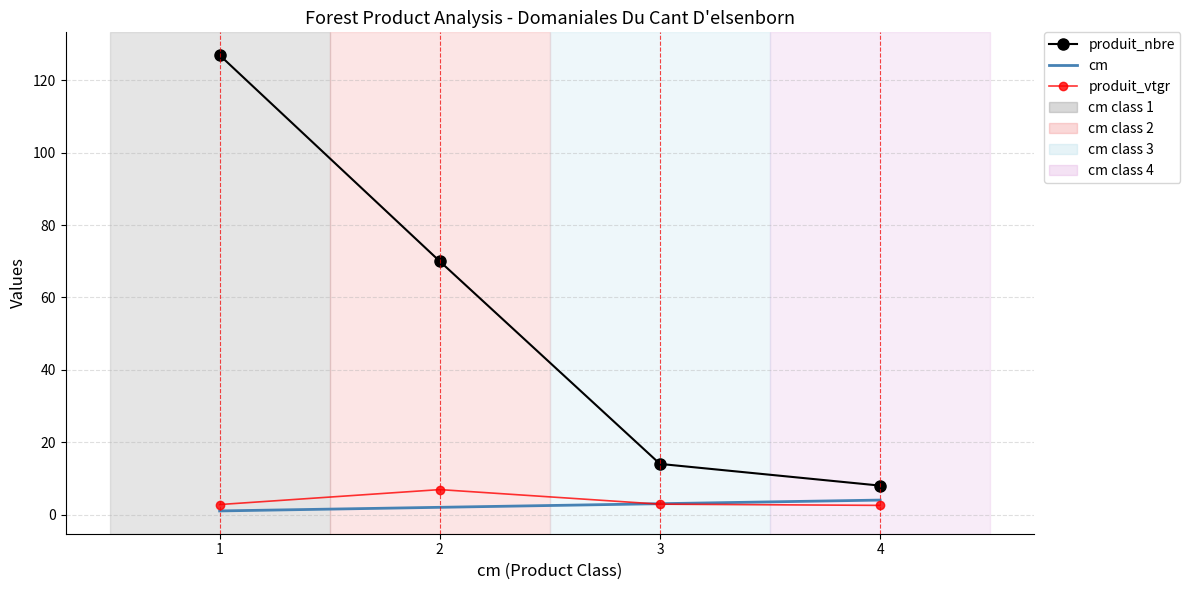

What is the maximum value shown in the chart?

127.0